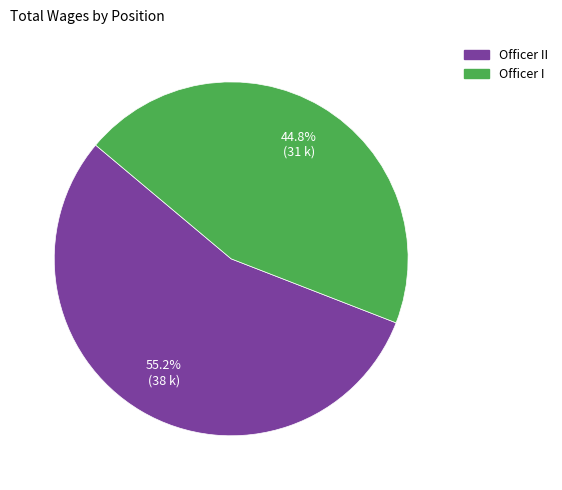

Is there a majority slice in this chart?

Yes